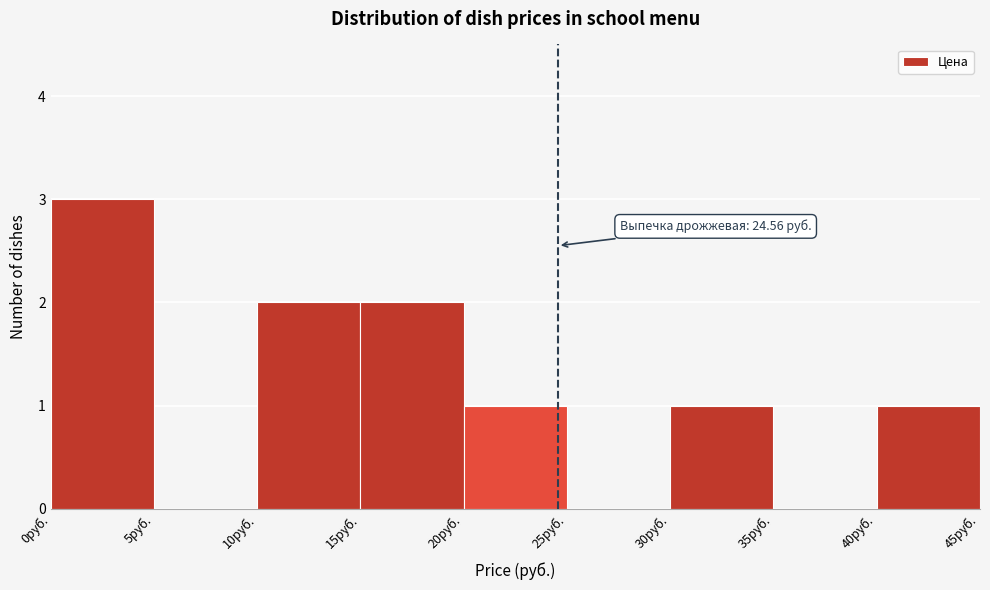

Over which range of the x-axis is the bar tallest?

0 to 5